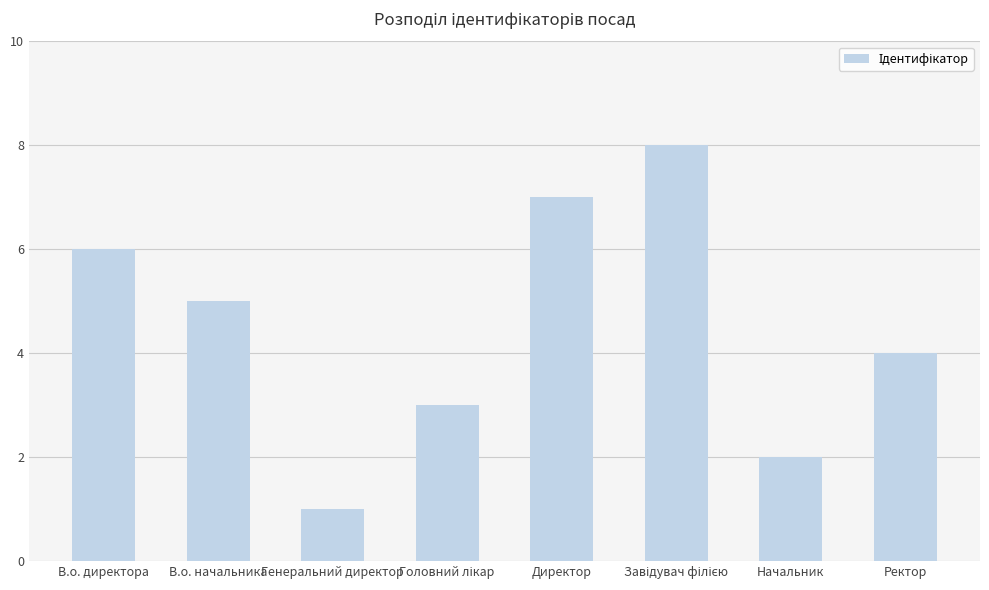

What is the approximate value at В.о. директора?

6